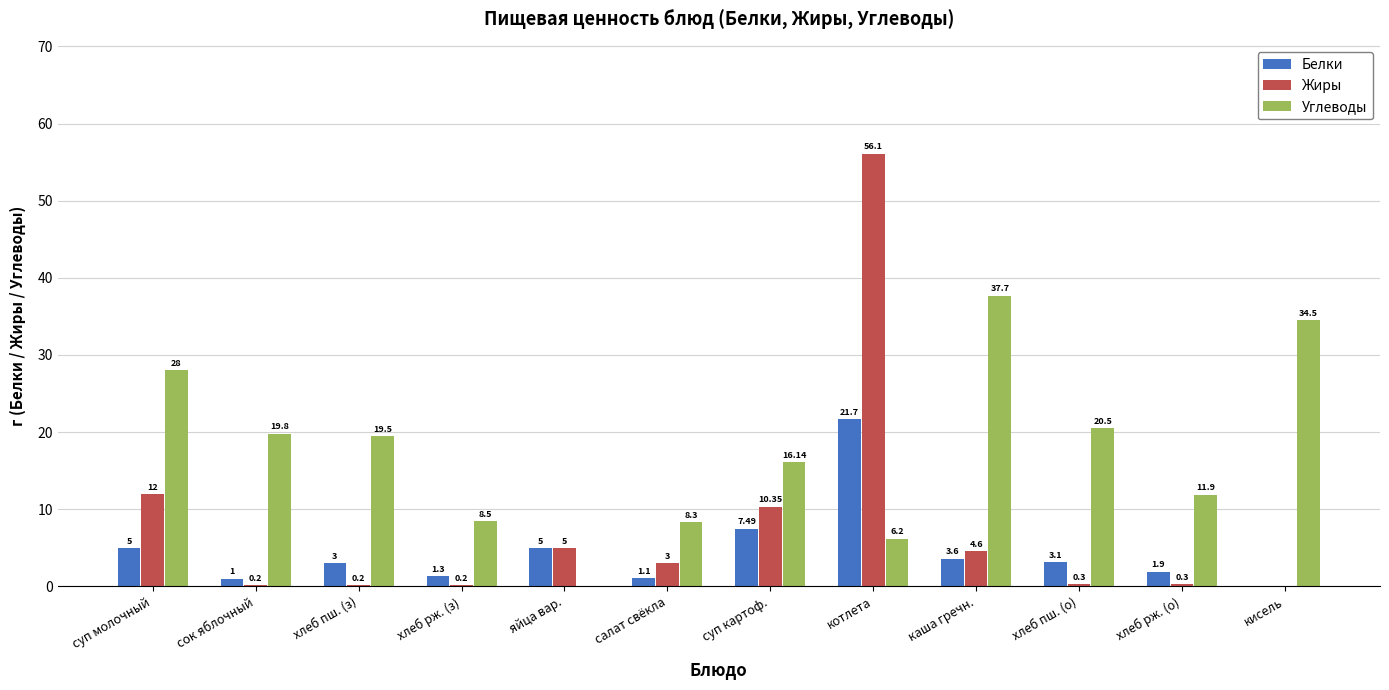

Between хлеб пш. (з) and хлеб рж. (з), which series saw the biggest shift?

Углеводы